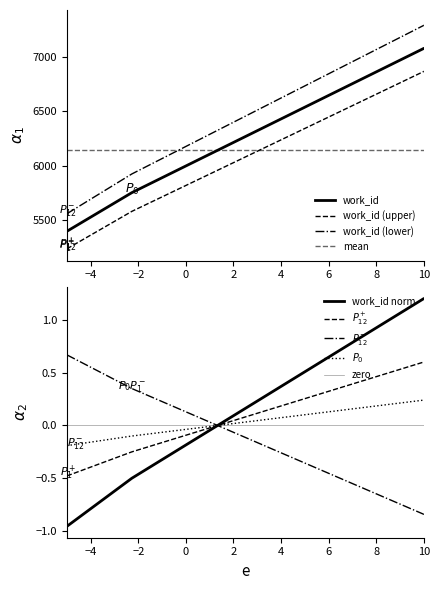

Reading right to left, list all the values displayed in this chart.

6867.6	6867.6	5577.5	5237.0	5232.2